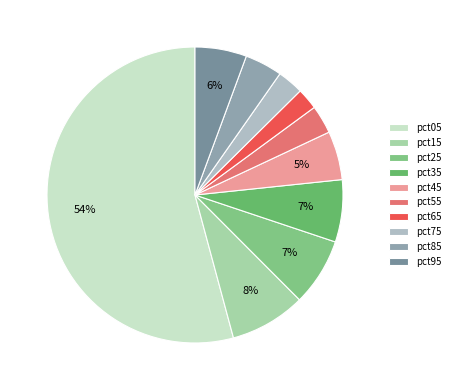

Which category has the biggest portion of the pie?

pct05